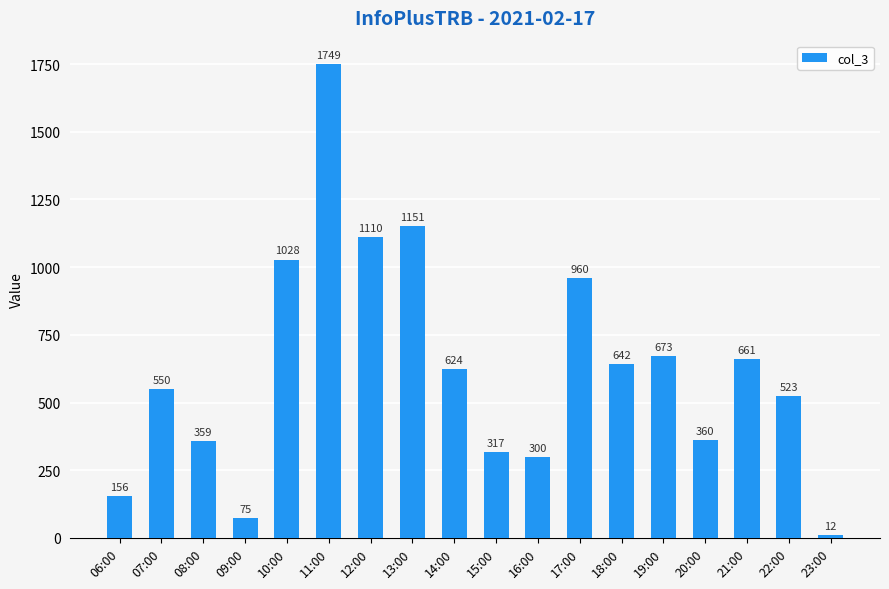

The chart shows a value of 2659 at 11:00. True or false?

False